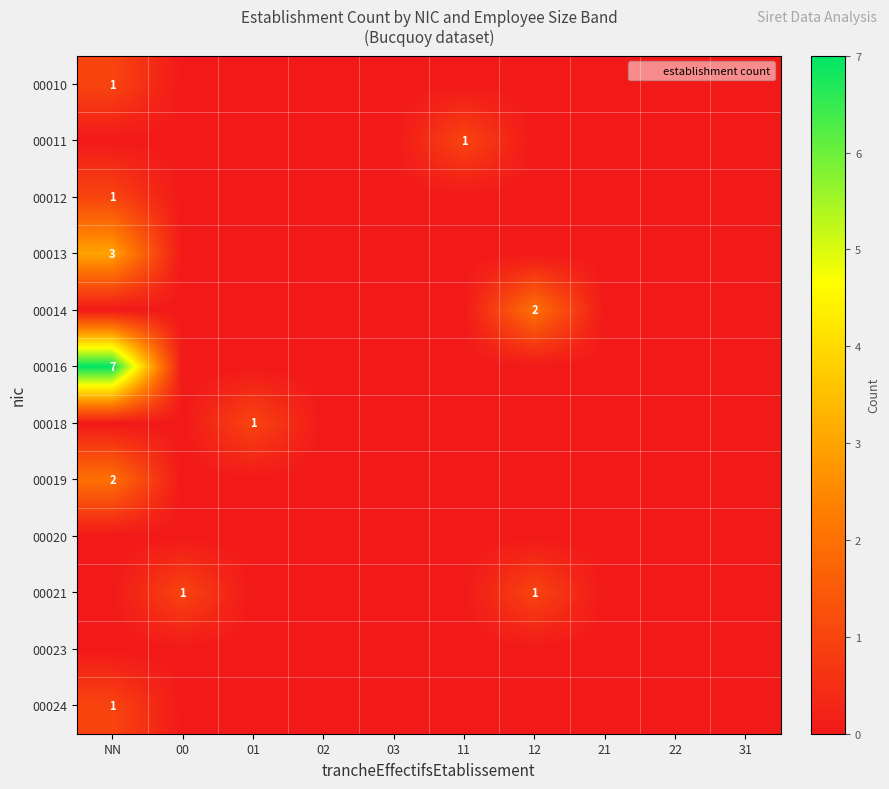

Is it true that 00011 equals 0 at 03?

True